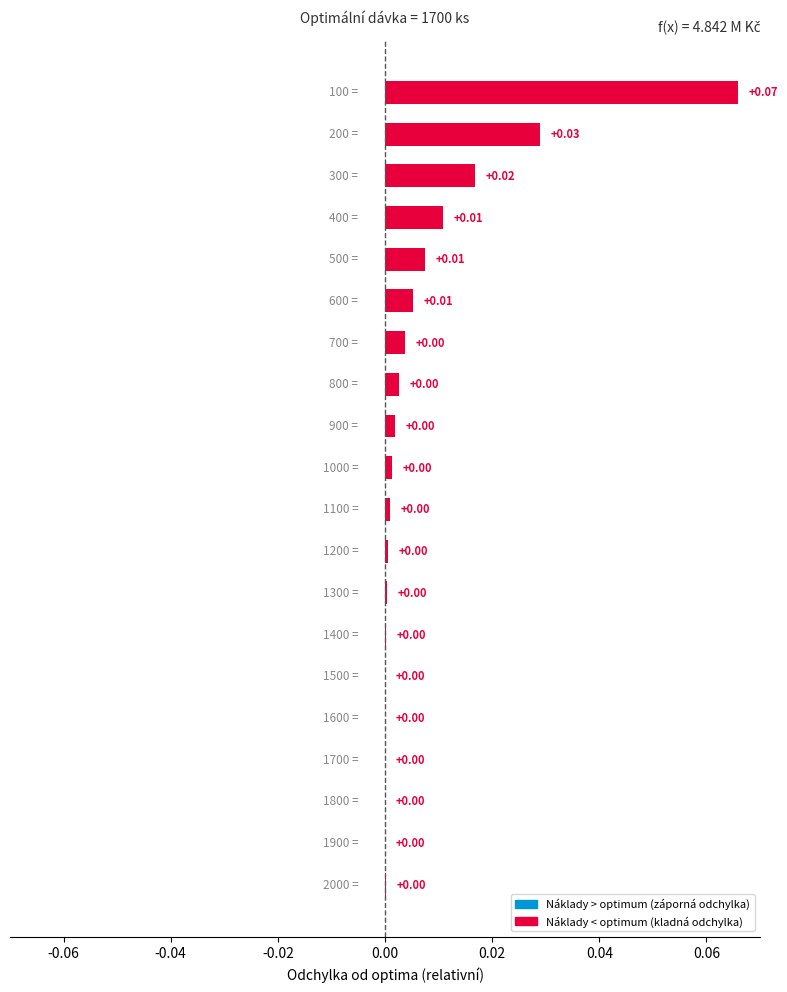

How many positive values are there?

19